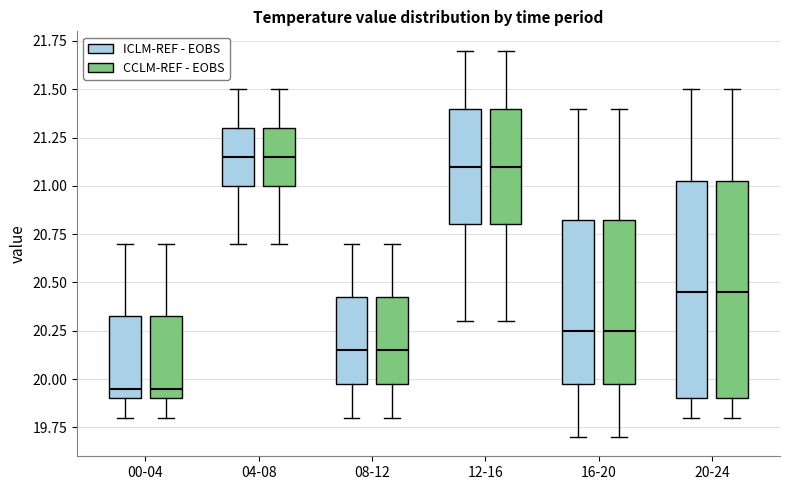

Where does the median line of the box for 12-16 (CCLM-REF - EOBS) sit on the y-axis? The values are not printed on the chart, so give them approximately, as read against the axis.

21.10